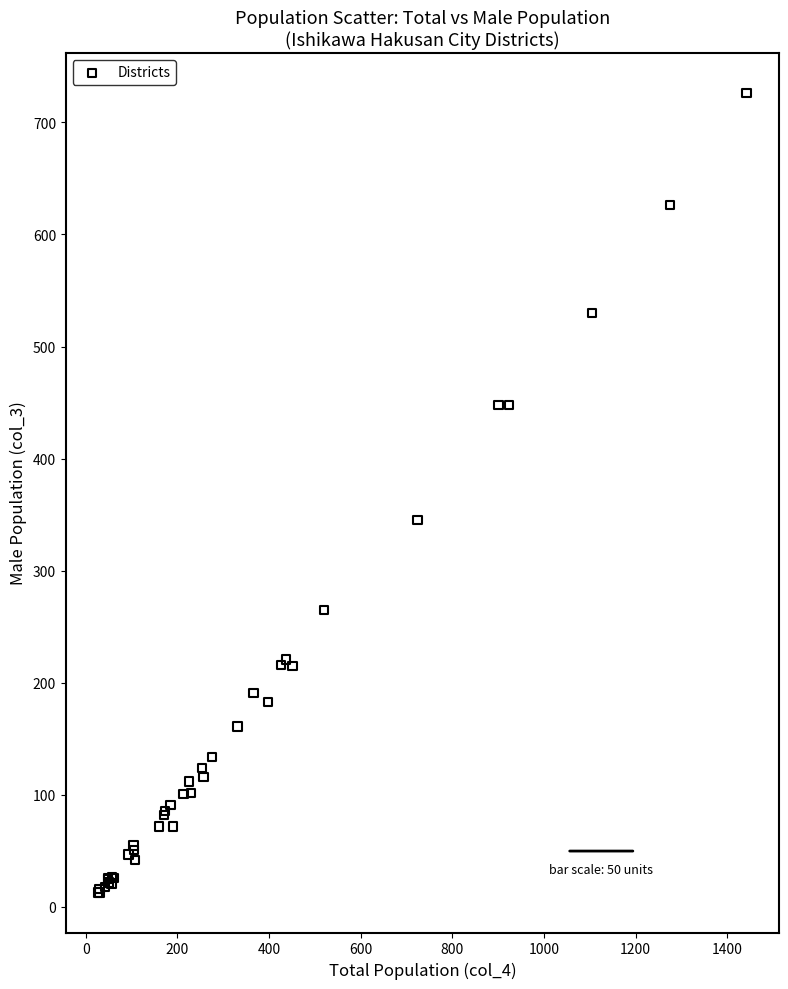

What Y value in the scatter plot is closest to 369?

345